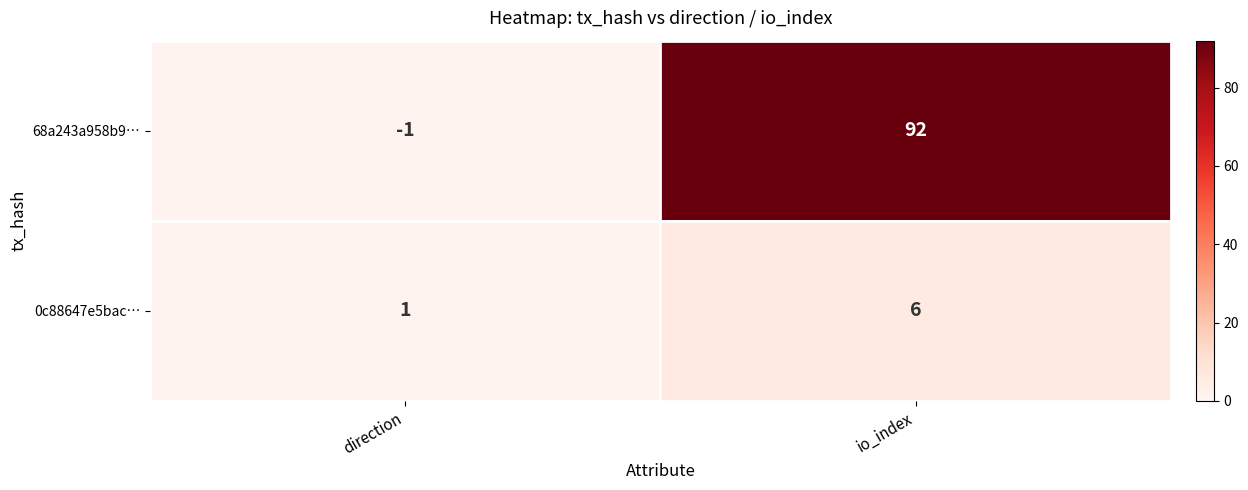

Rank the series by their maximum value, from lowest to highest.

0c88647e5bac…, 68a243a958b9…